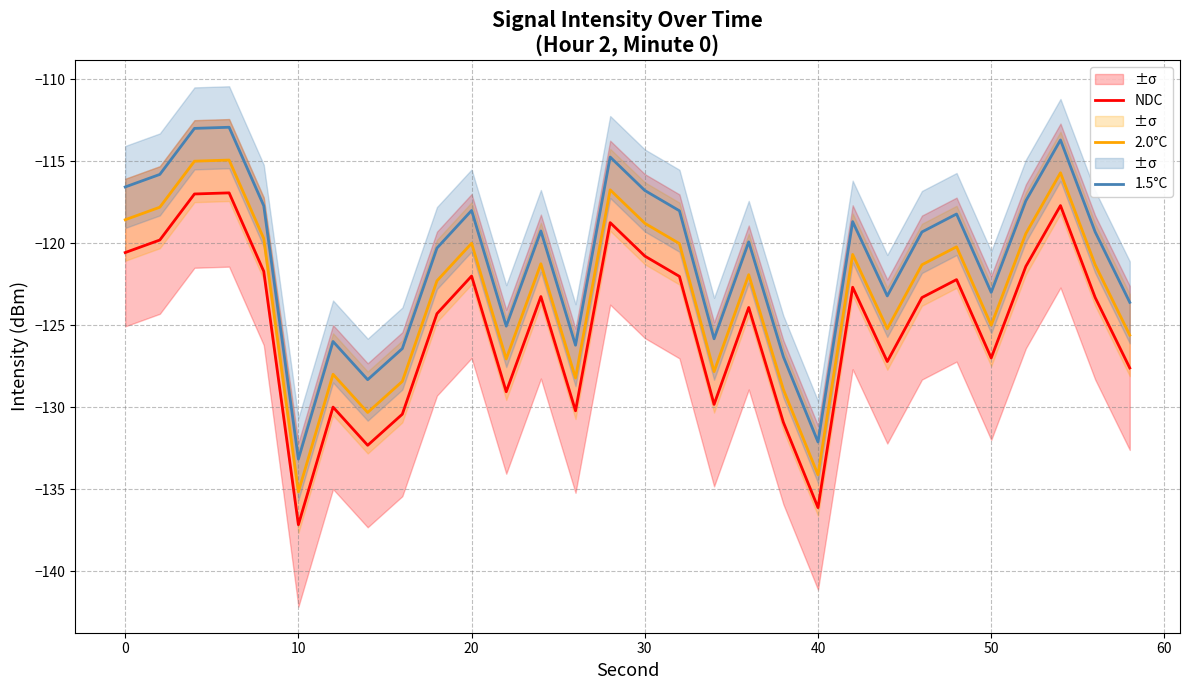

The 1.5°C series shows -132.1 at 40. True or false?

True